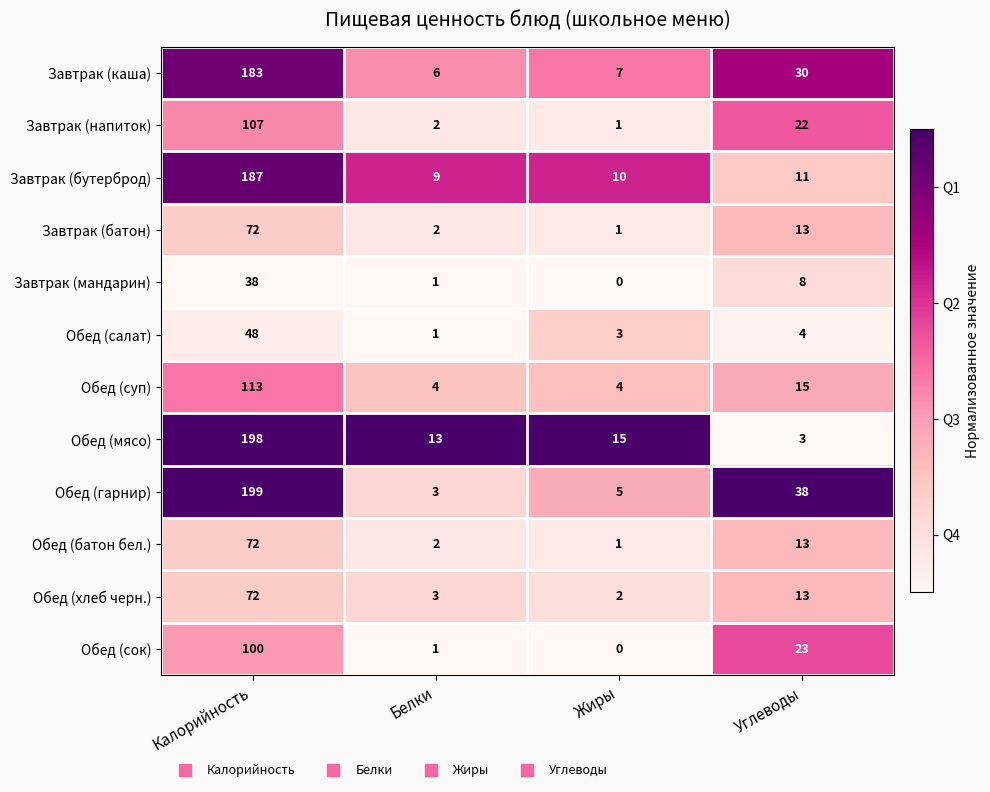

At how many categories does at least one series exceed 0?

4